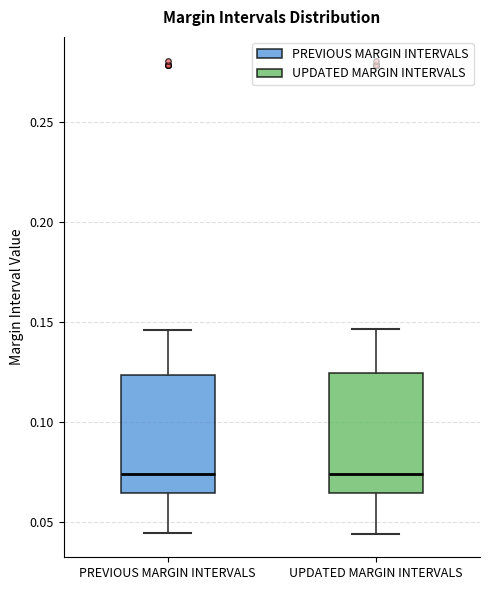

Reading left to right, transcribe this box plot: for each box, give where its median line is, the range the box spans, and where its two whiskers end, as read against the y-axis. The values are not printed on the chart, so give them approximately, as read against the axis.

PREVIOUS MARGIN INTERVALS: median 0.075, box 0.065 to 0.125, whiskers 0.045 to 0.145
UPDATED MARGIN INTERVALS: median 0.075, box 0.065 to 0.125, whiskers 0.045 to 0.145